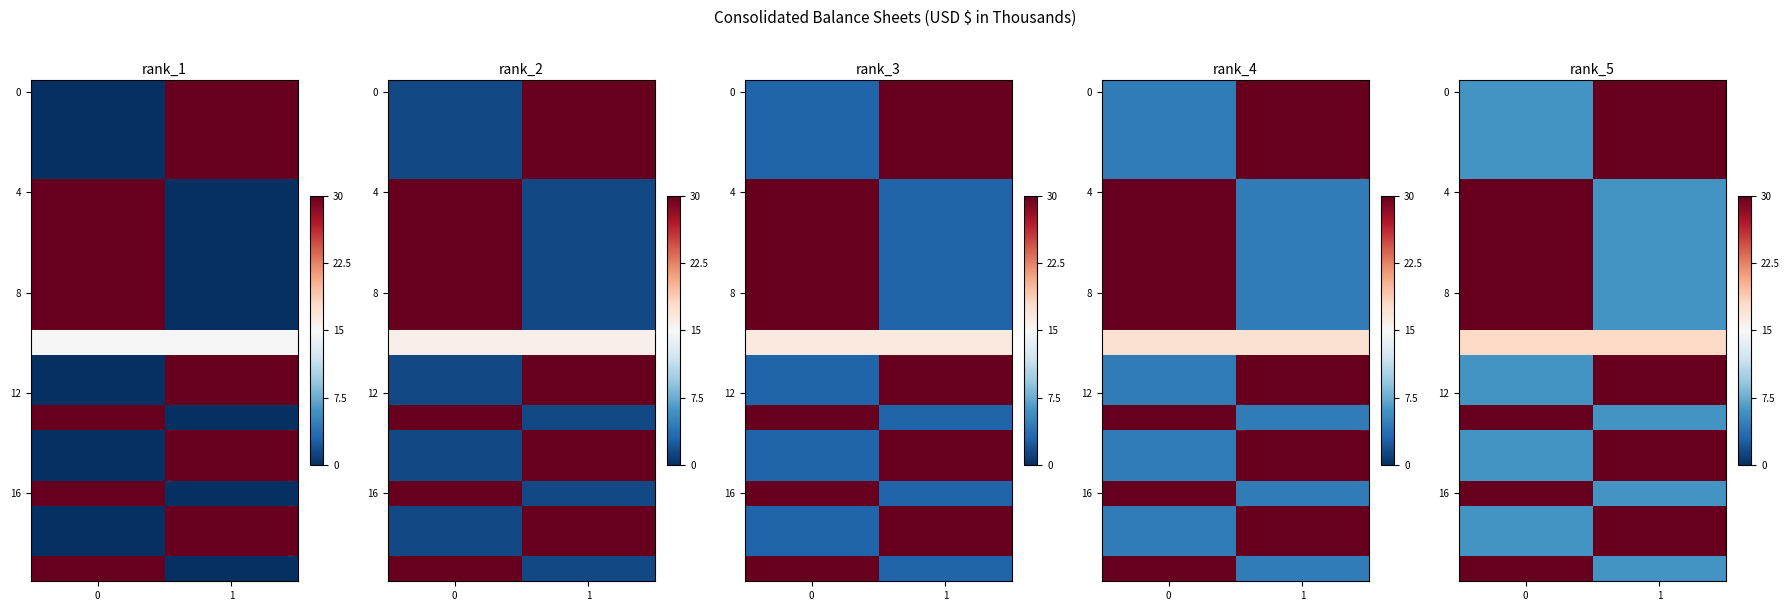

What is the smallest value displayed?

0.2